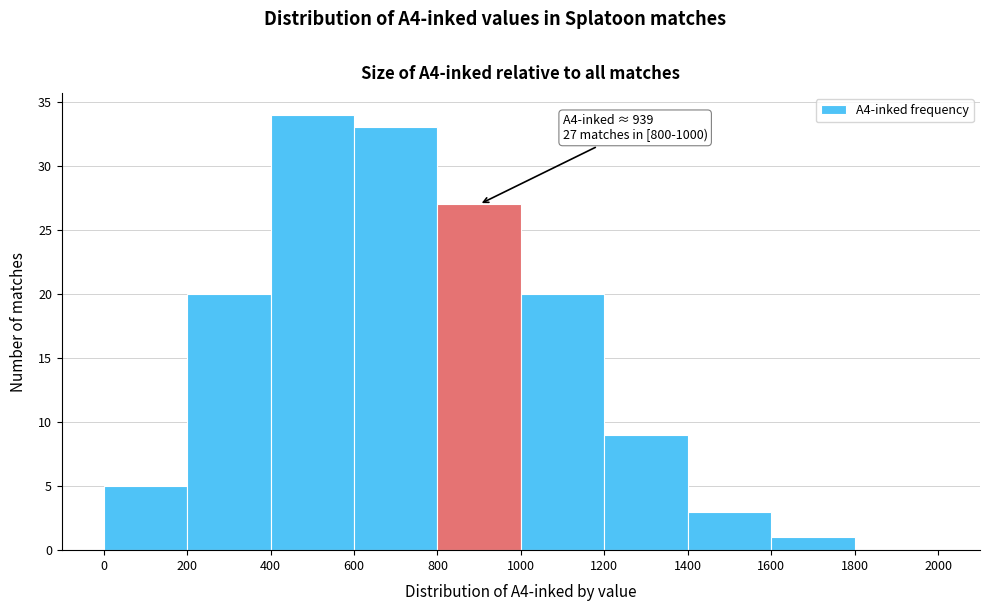

Over which range of the x-axis is the bar tallest?

400 to 600